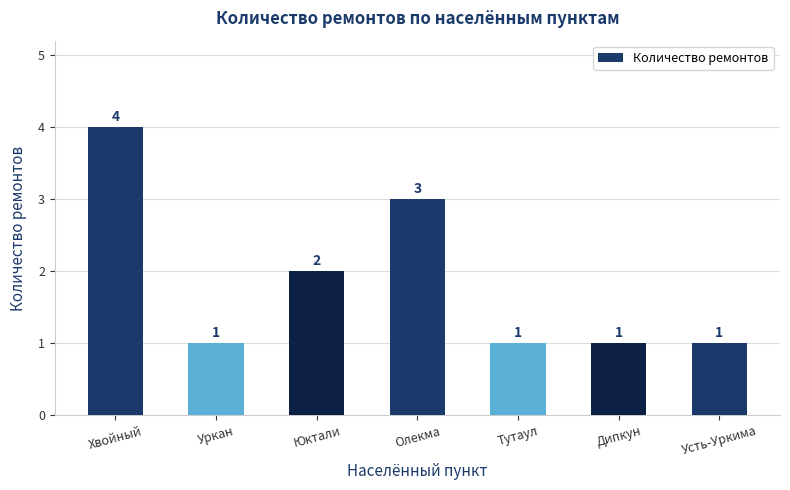

What is the label of the 2nd bar from the left?

Уркан